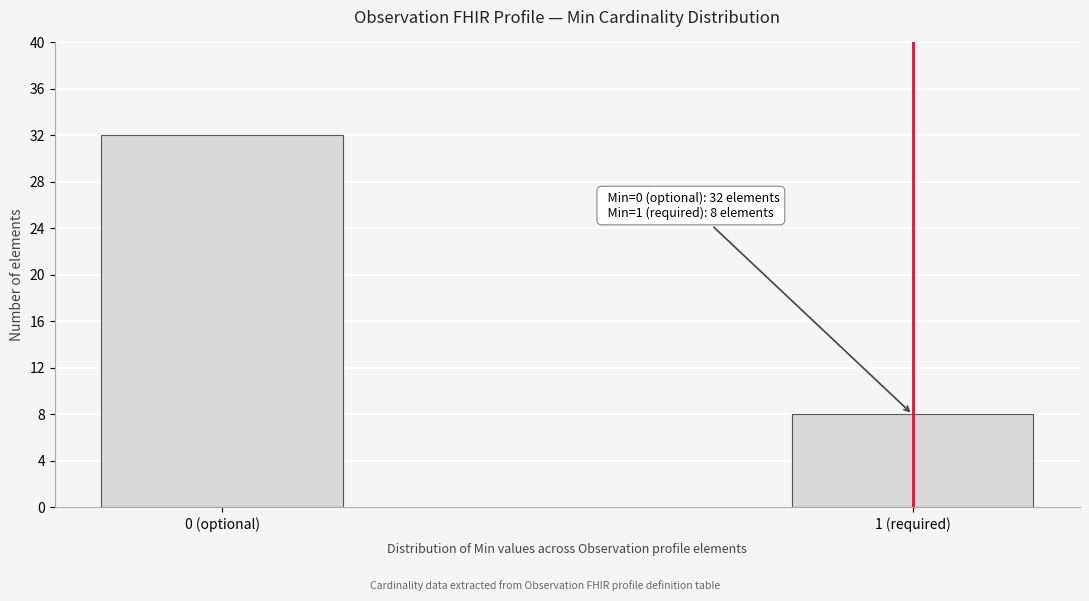

Reading left to right, transcribe all the data shown in this chart.

0 (optional)=32	1 (required)=8